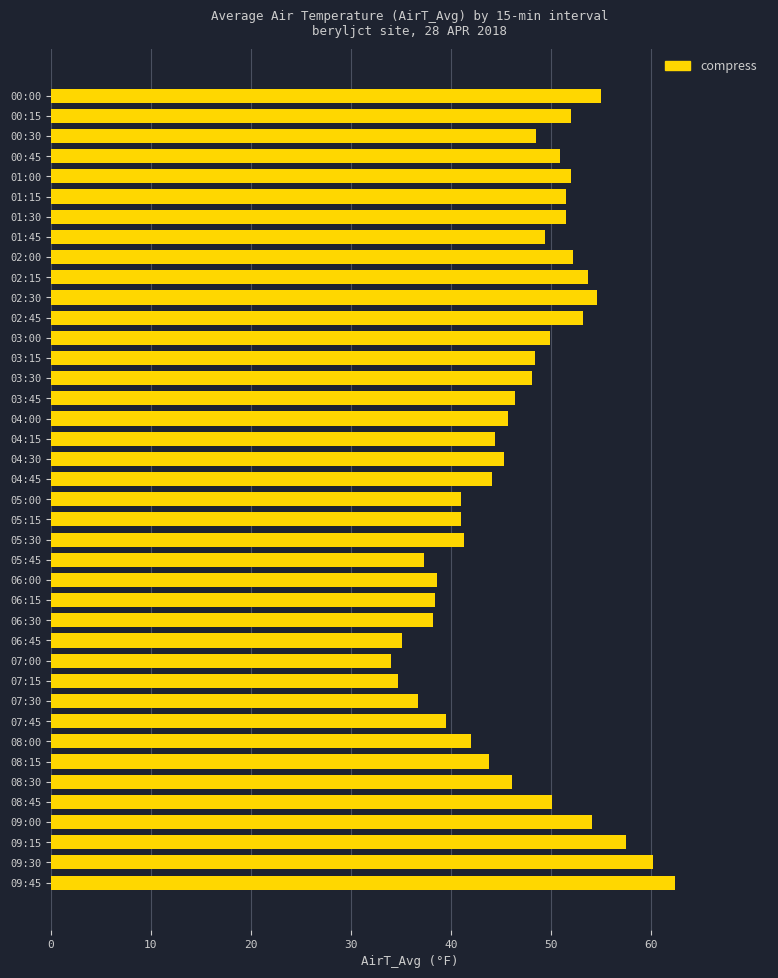

How many bars are there in total?

40